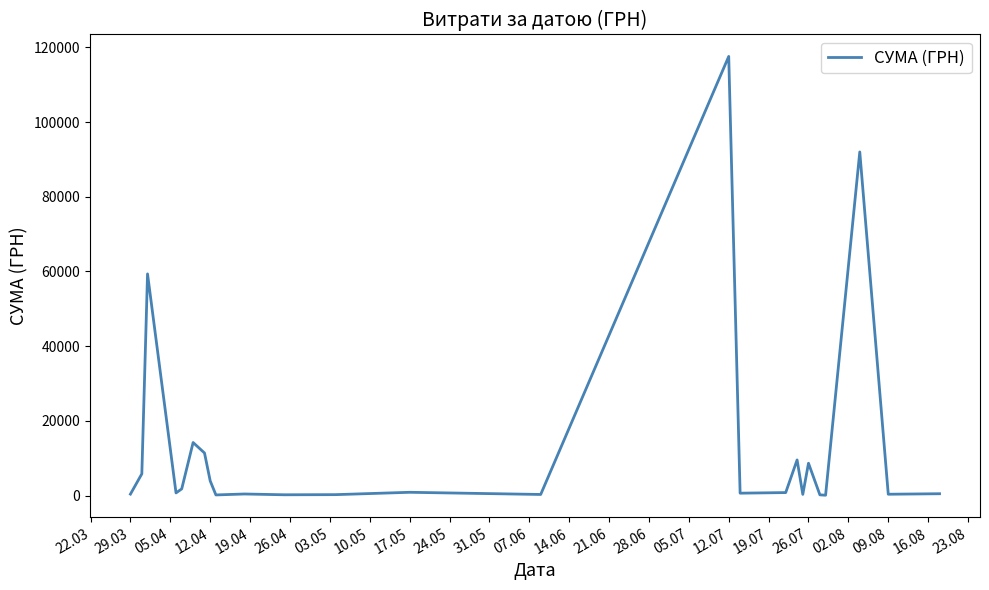

True or false: there are more than 2 points higher than both neighbors.

True